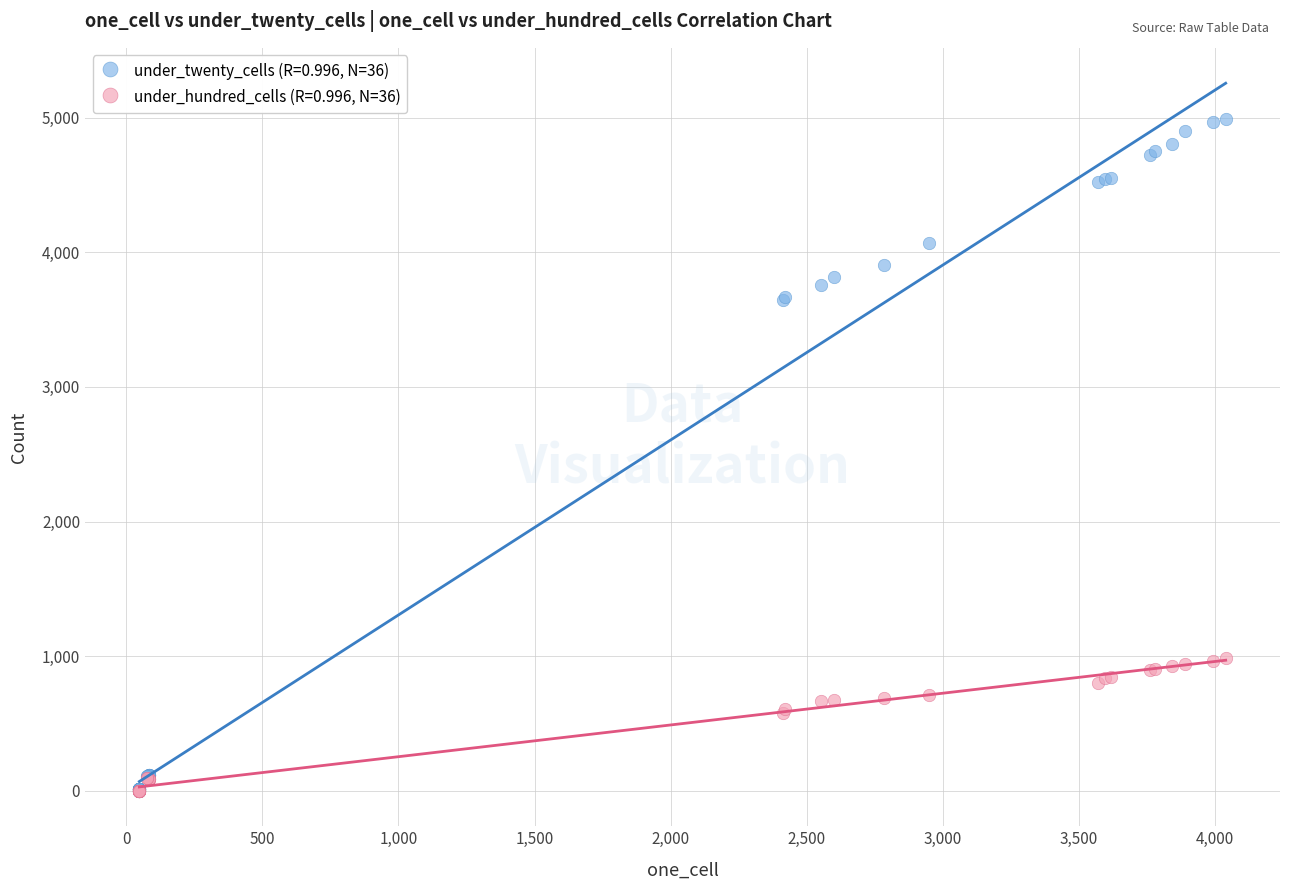

What are all the series names shown in the legend?

under_twenty_cells (R=0.996, N=36), under_hundred_cells (R=0.996, N=36)